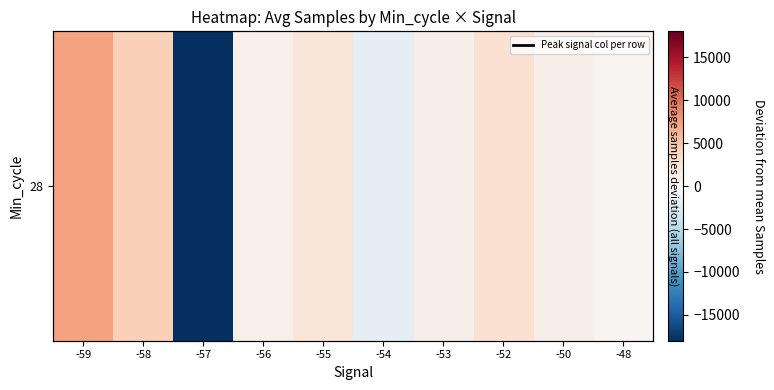

Reading right to left, transcribe all the data shown in this chart.

-48=301.7	-50=1011.7	-52=2806.7	-53=1072.7	-54=-1726.3	-55=2144.7	-56=920.7	-57=-17998.3	-58=4240.7	-59=7225.7